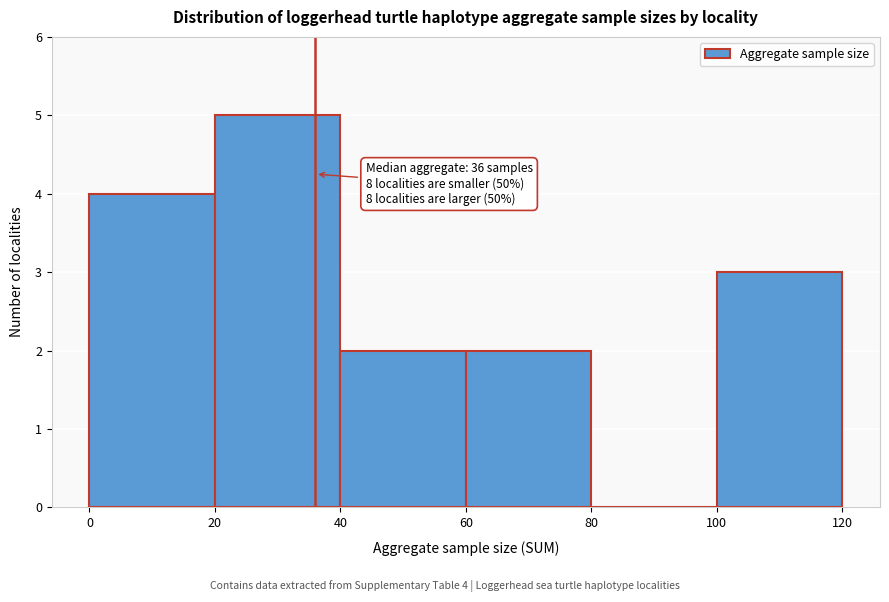

Which range on the x-axis has the tallest bar?

20 to 40